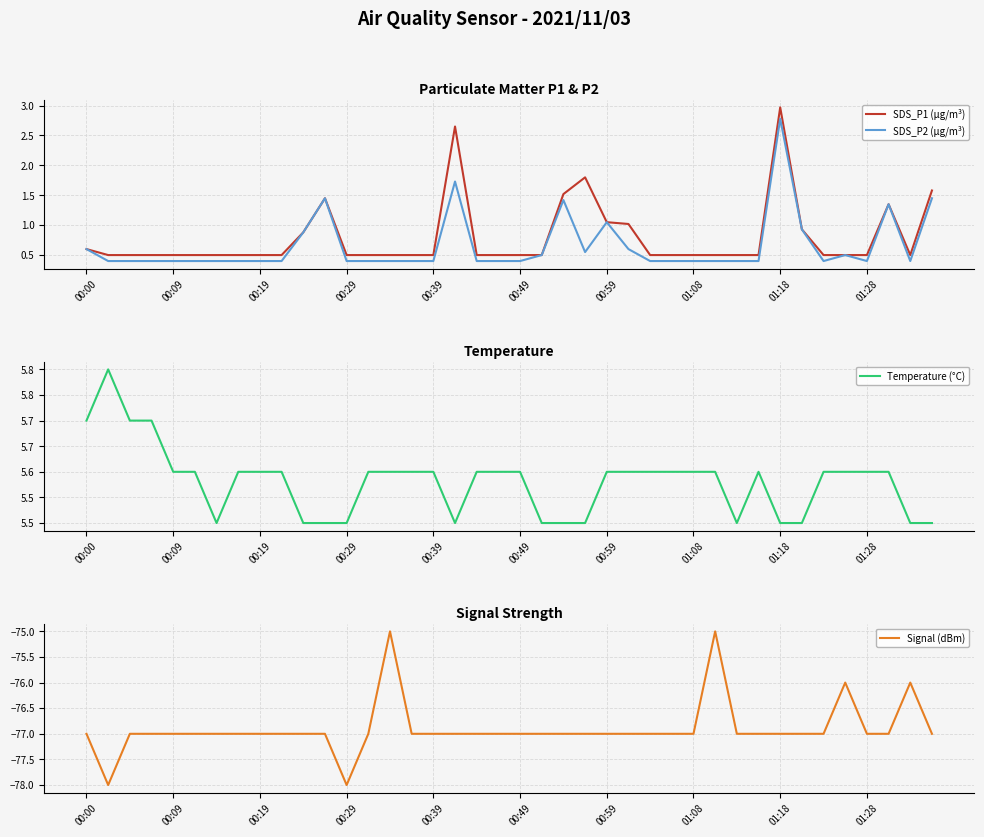

At how many categories does at least one series exceed -3?

40